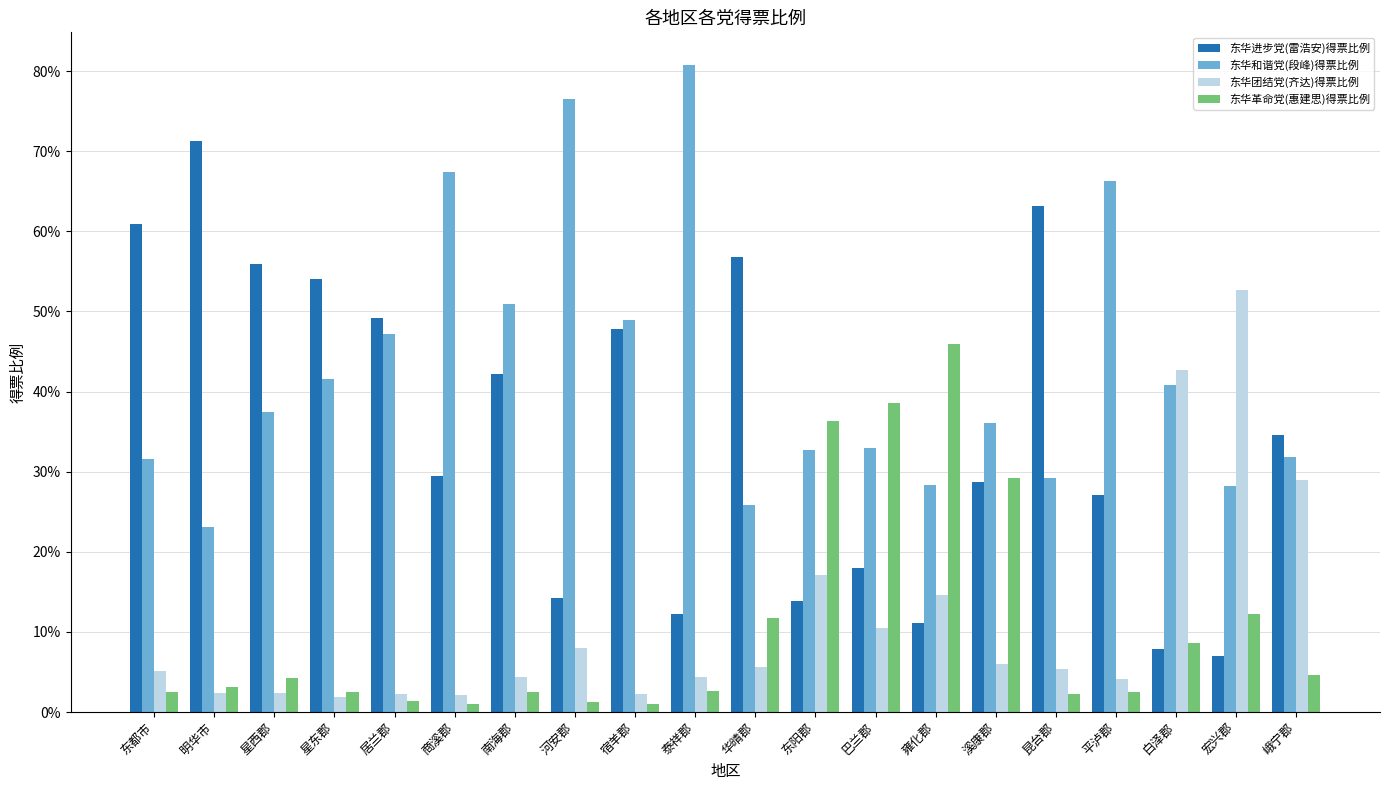

Rank the series at 平泸郡 from highest to lowest value.

东华和谐党(段峰)得票比例, 东华进步党(雷浩安)得票比例, 东华团结党(齐达)得票比例, 东华革命党(惠建思)得票比例